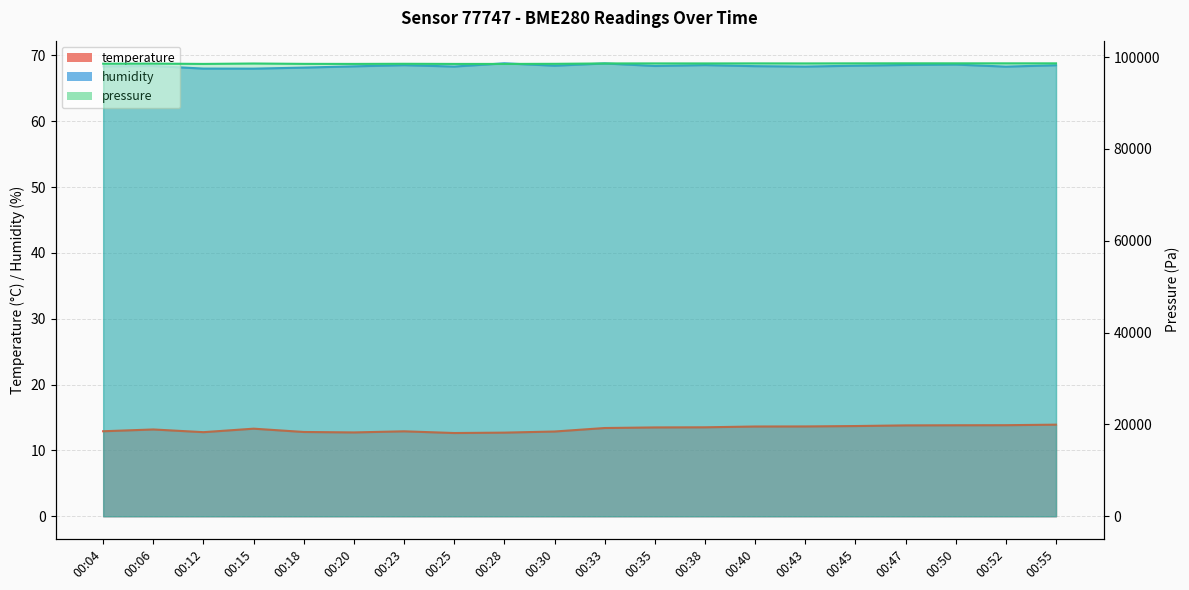

True or false: temperature and pressure_norm intersect in this chart.

False